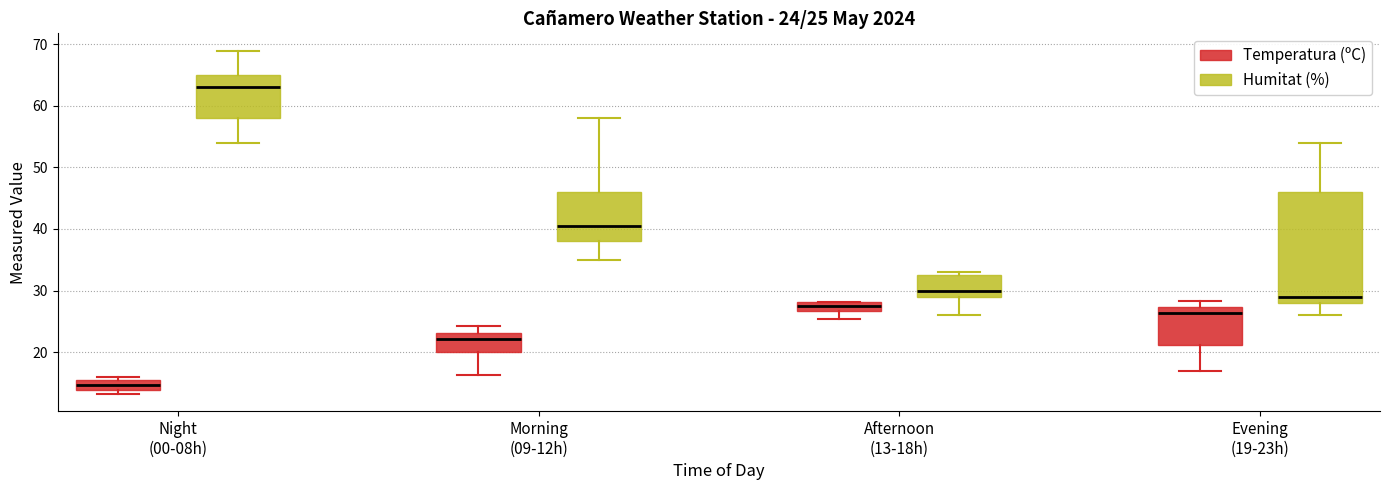

Which box has the highest median line?

Night (00-08h) (Humitat (%))